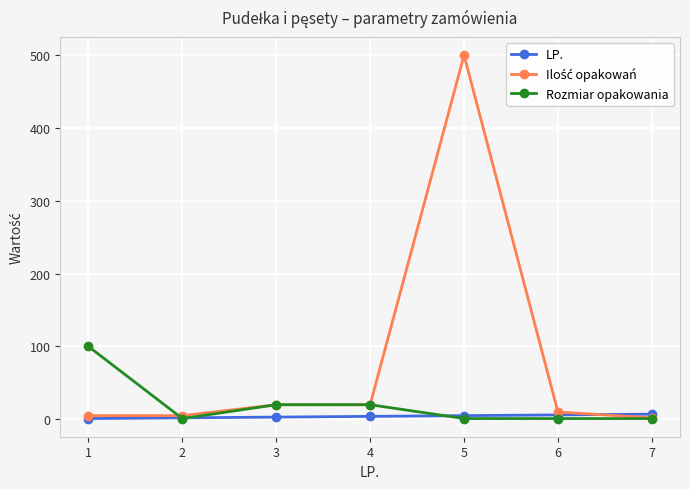

What is the maximum value shown in the chart?

500